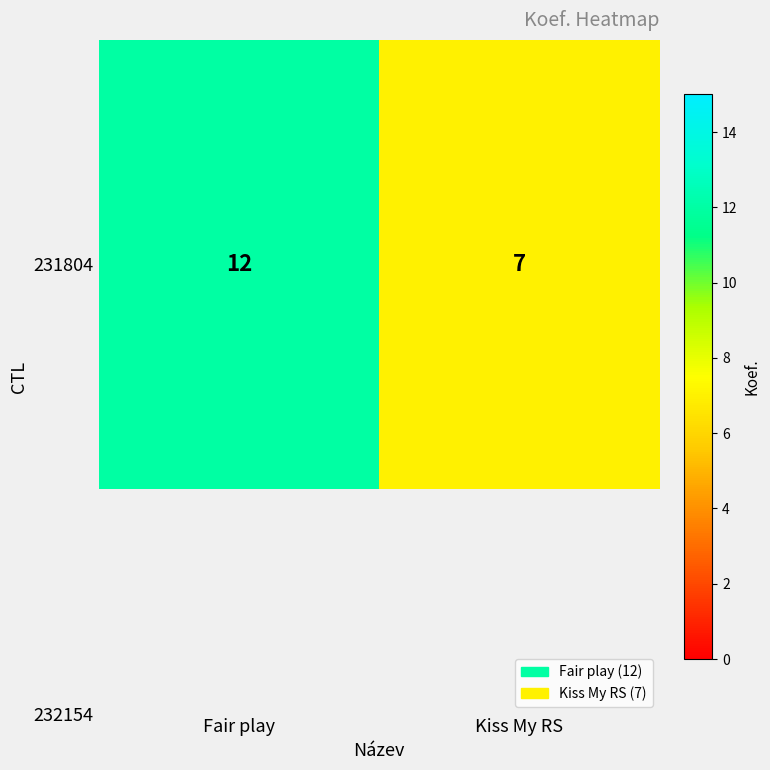

Count the values in the range 7 to 12.

2